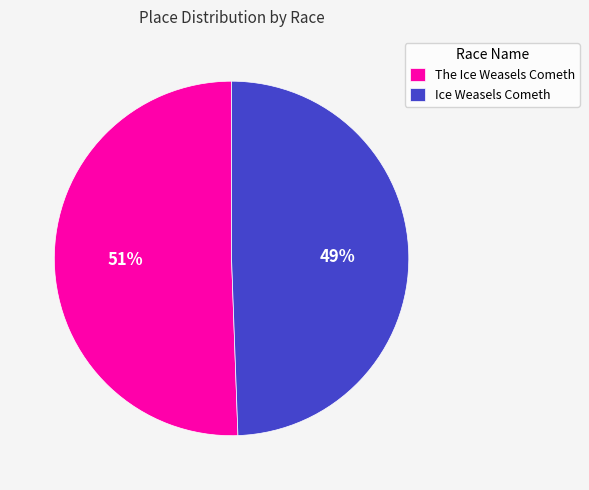

Rank the categories by value from lowest to highest.

Ice Weasels Cometh, The Ice Weasels Cometh